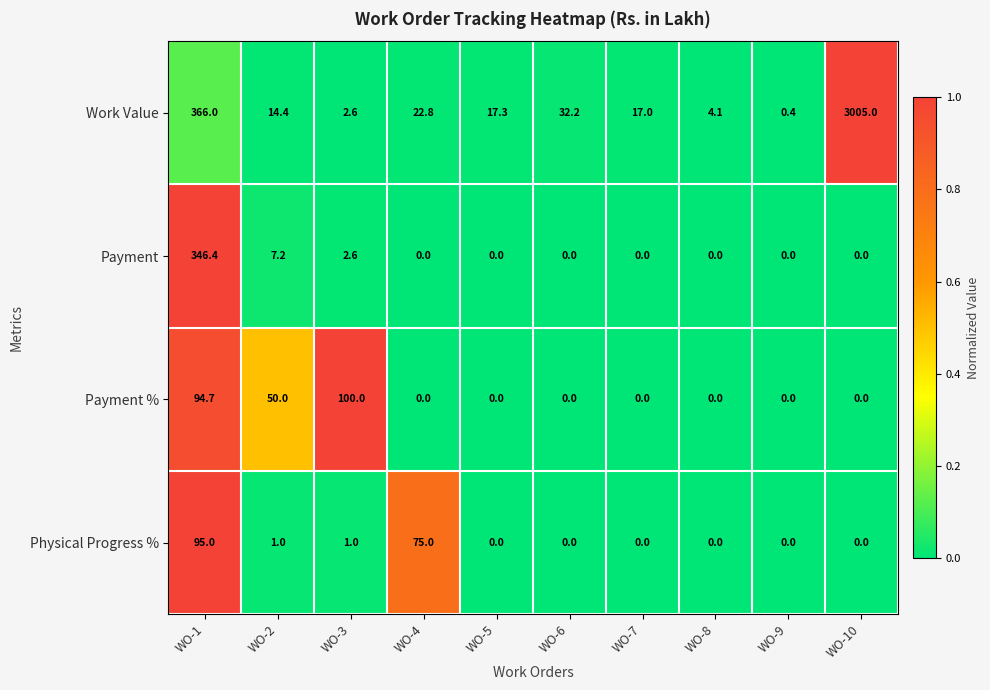

What is the difference between the highest and lowest values at WO-2?

49.0